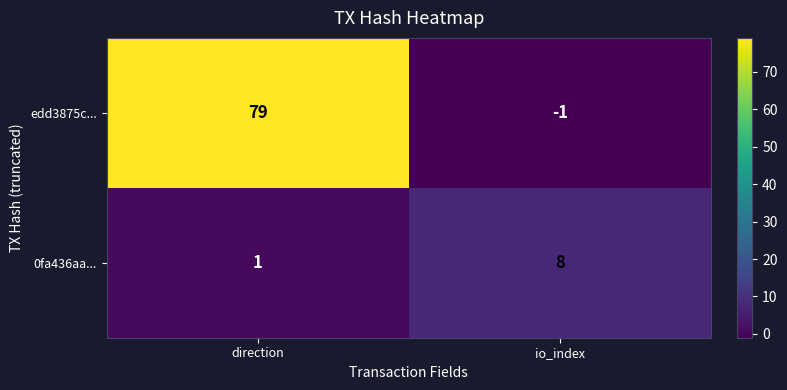

Rank the series by their maximum value, from lowest to highest.

0fa436aa..., edd3875c...